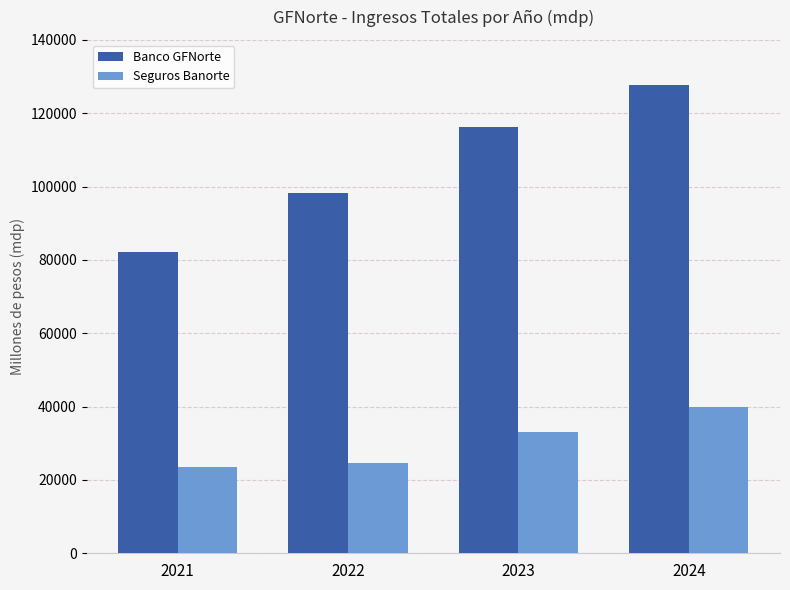

What is the spread (max minus min) of values at 2021?

58829